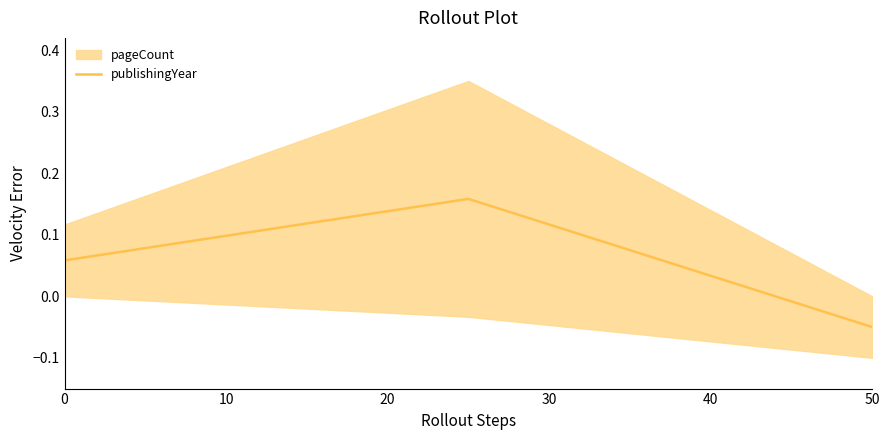

How many values in the publishingYear series are below 0?

1